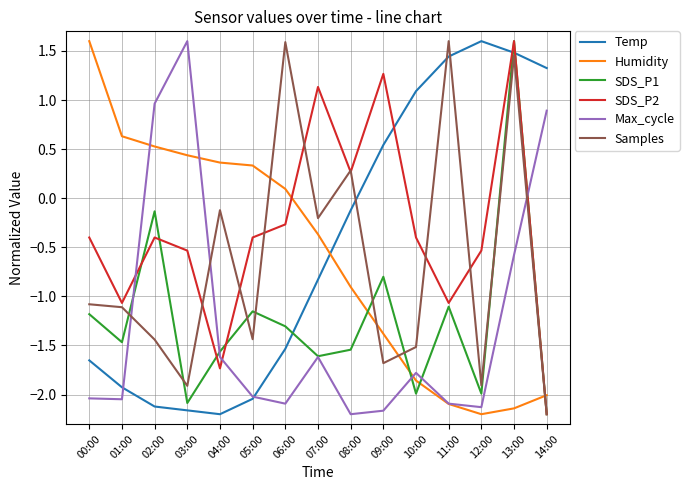

True or false: Samples and Temp cross at least once.

True